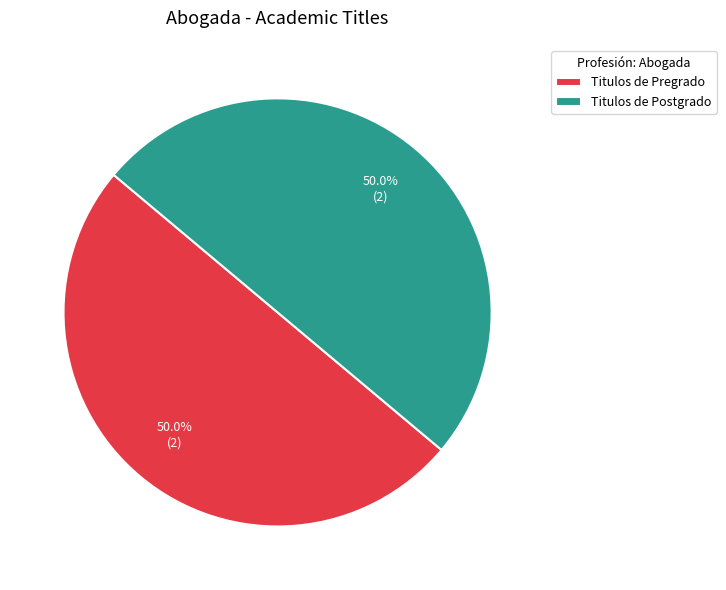

The Titulos de Postgrado slice represents 50% of the pie. True or false?

True